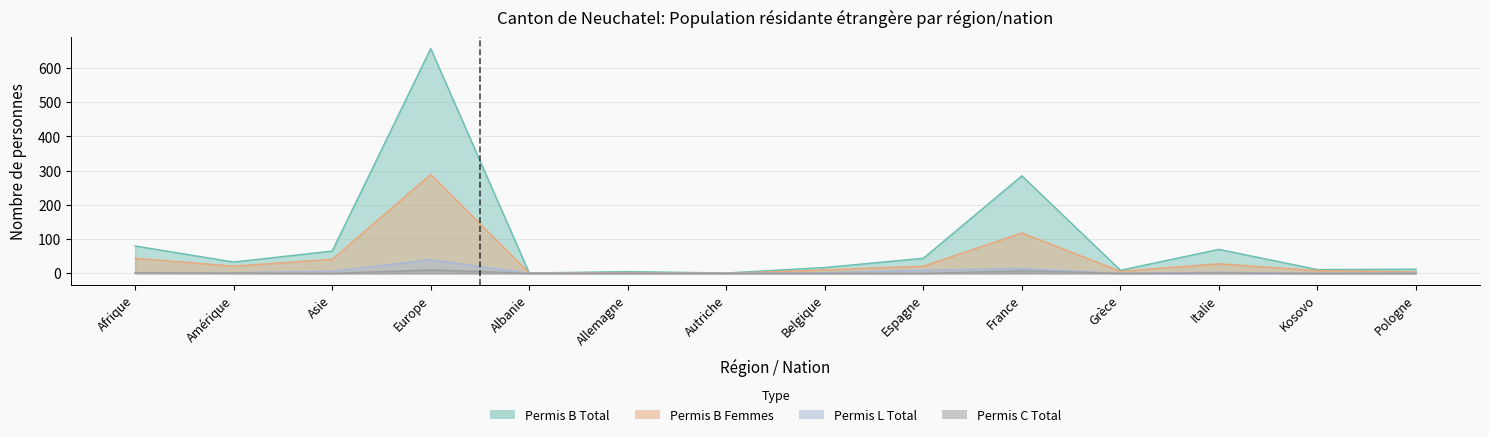

At which label does Permis B Total first exceed 33?

Afrique